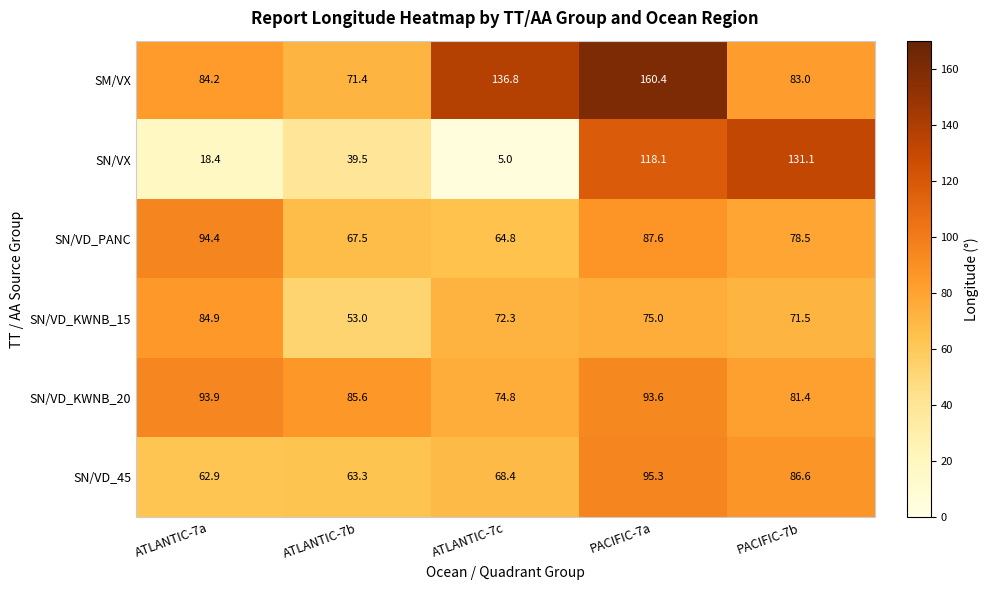

What is the difference between the maximum and minimum values in the SN/VD_45 series?

32.4